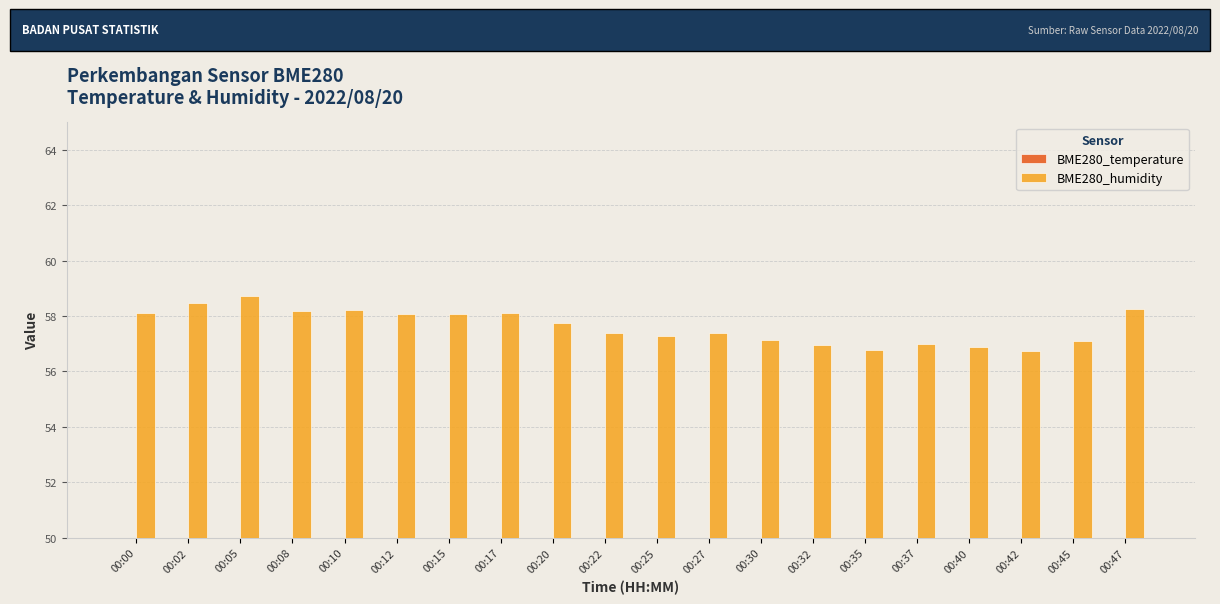

Between 00:45 and 00:47, which series saw the biggest shift?

BME280_humidity